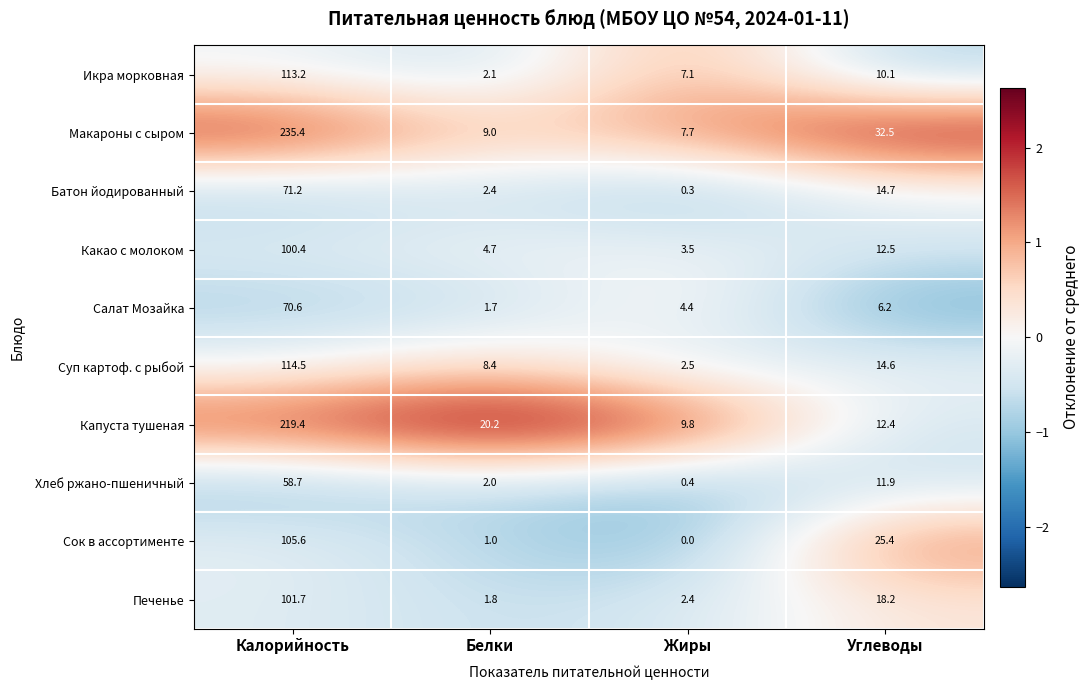

At which label does Батон йодированный first exceed 14?

Калорийность